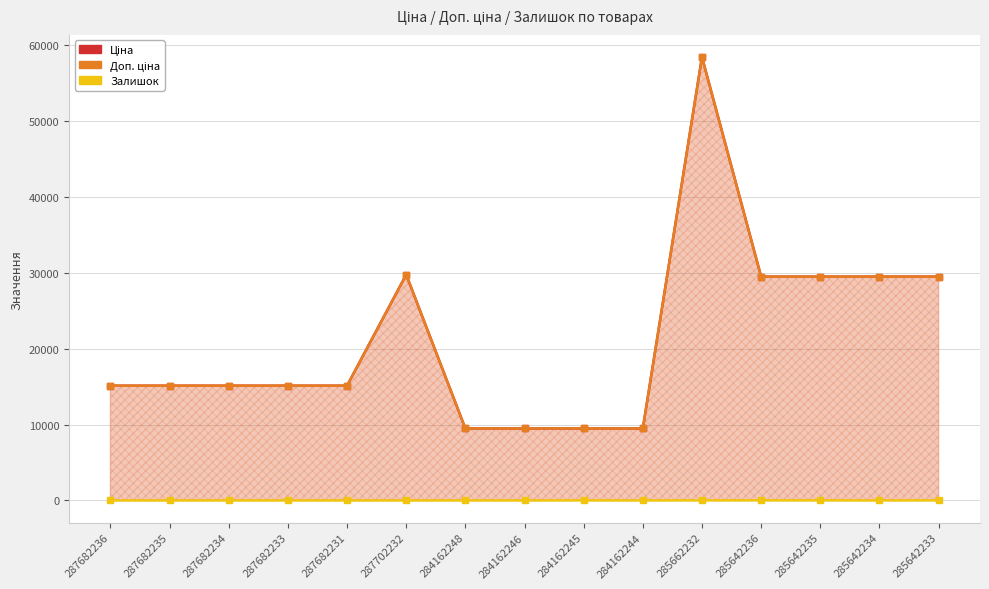

True or false: Ціна and Залишок intersect in this chart.

False